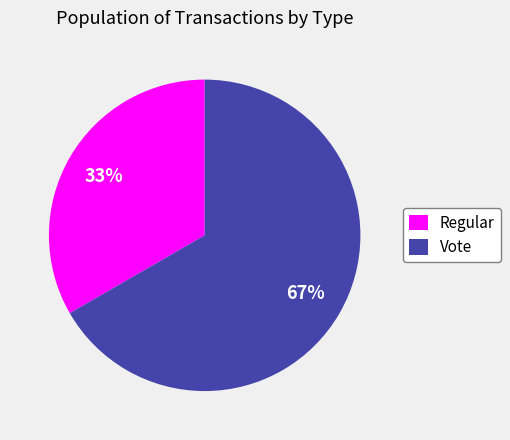

What percentage is the Regular slice, to the nearest percent?

33%